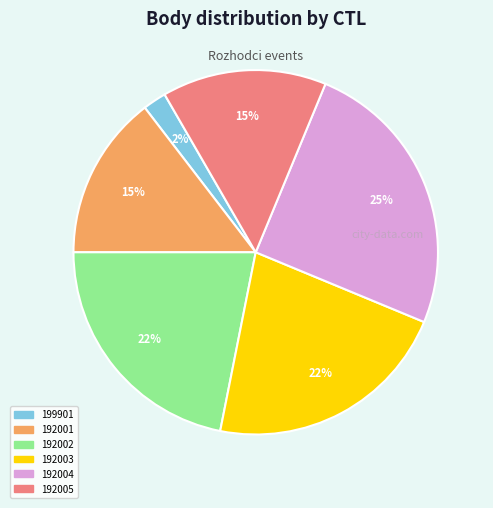

Combined, do 192002 and 192004 account for over 50%?

No